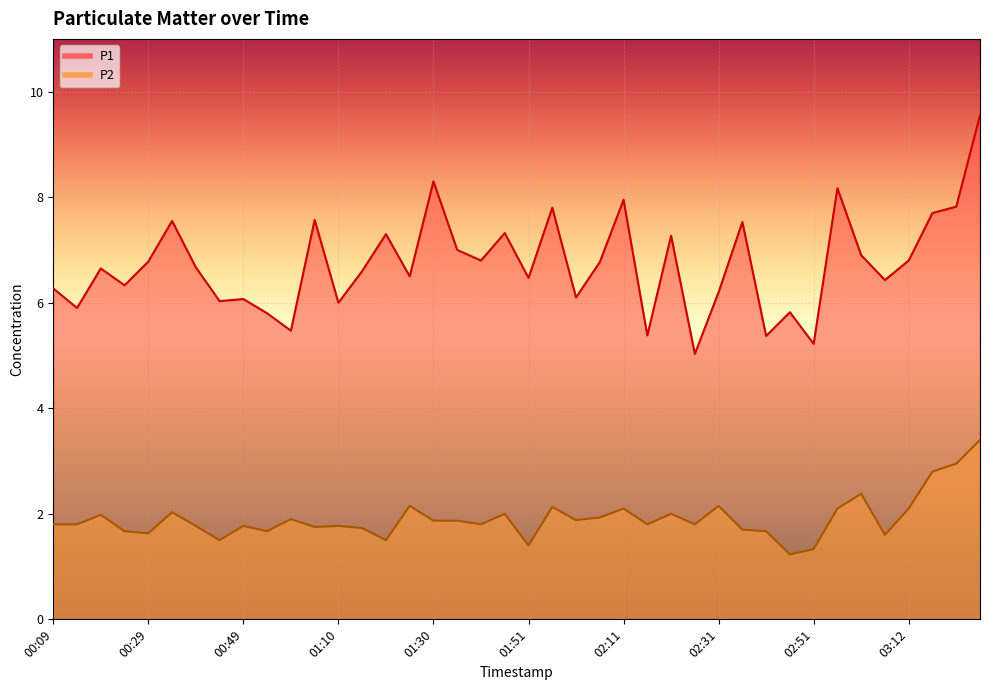

What is the label of the 21st point from the right?

01:46